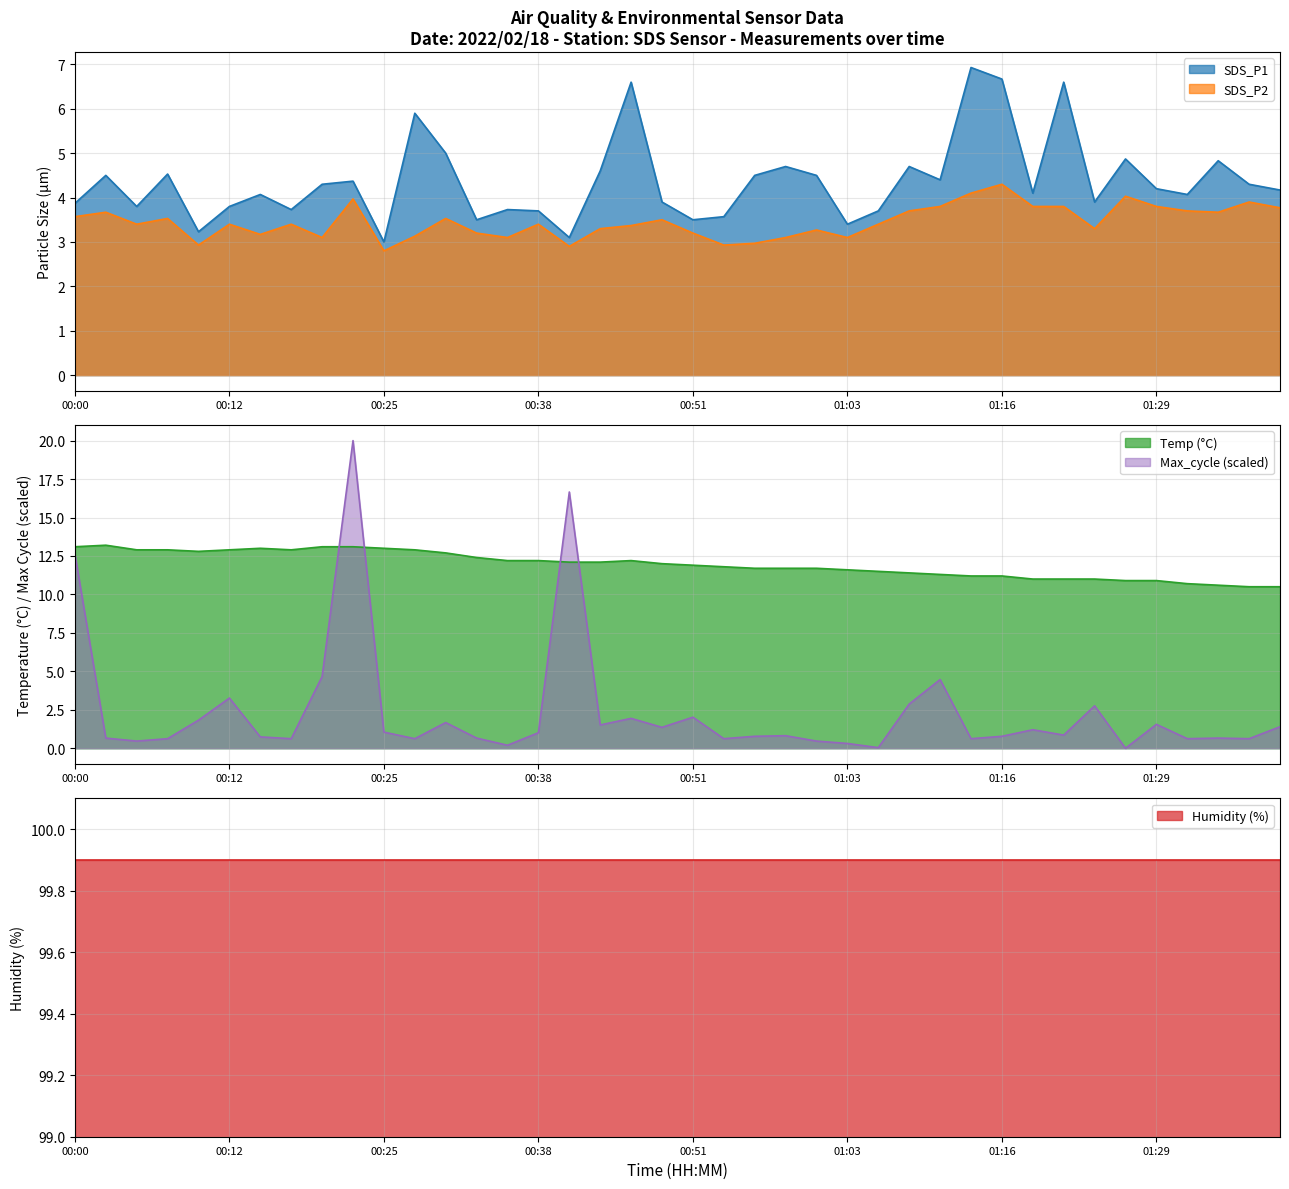

At which label does Max_cycle reach its peak?

00:23